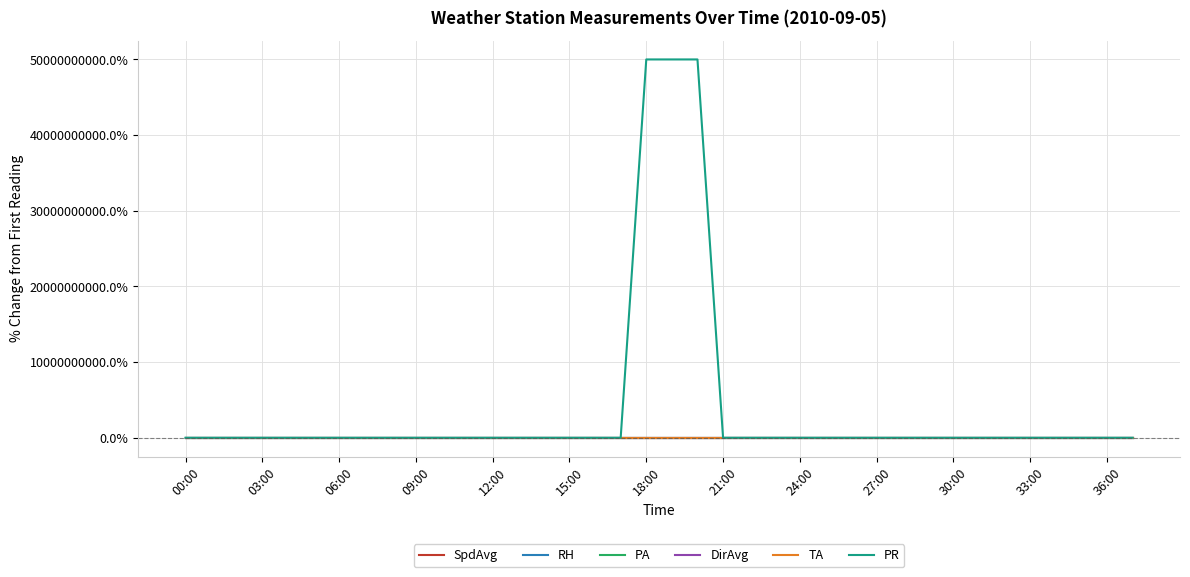

Which series has the largest total across all categories?

PR